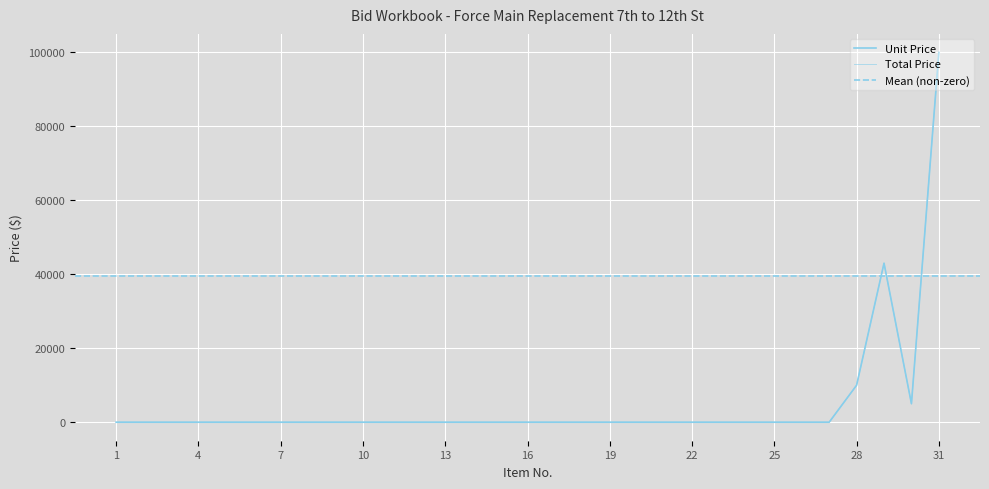

At 20, list the series in order from largest to smallest.

Unit Price, Total Price